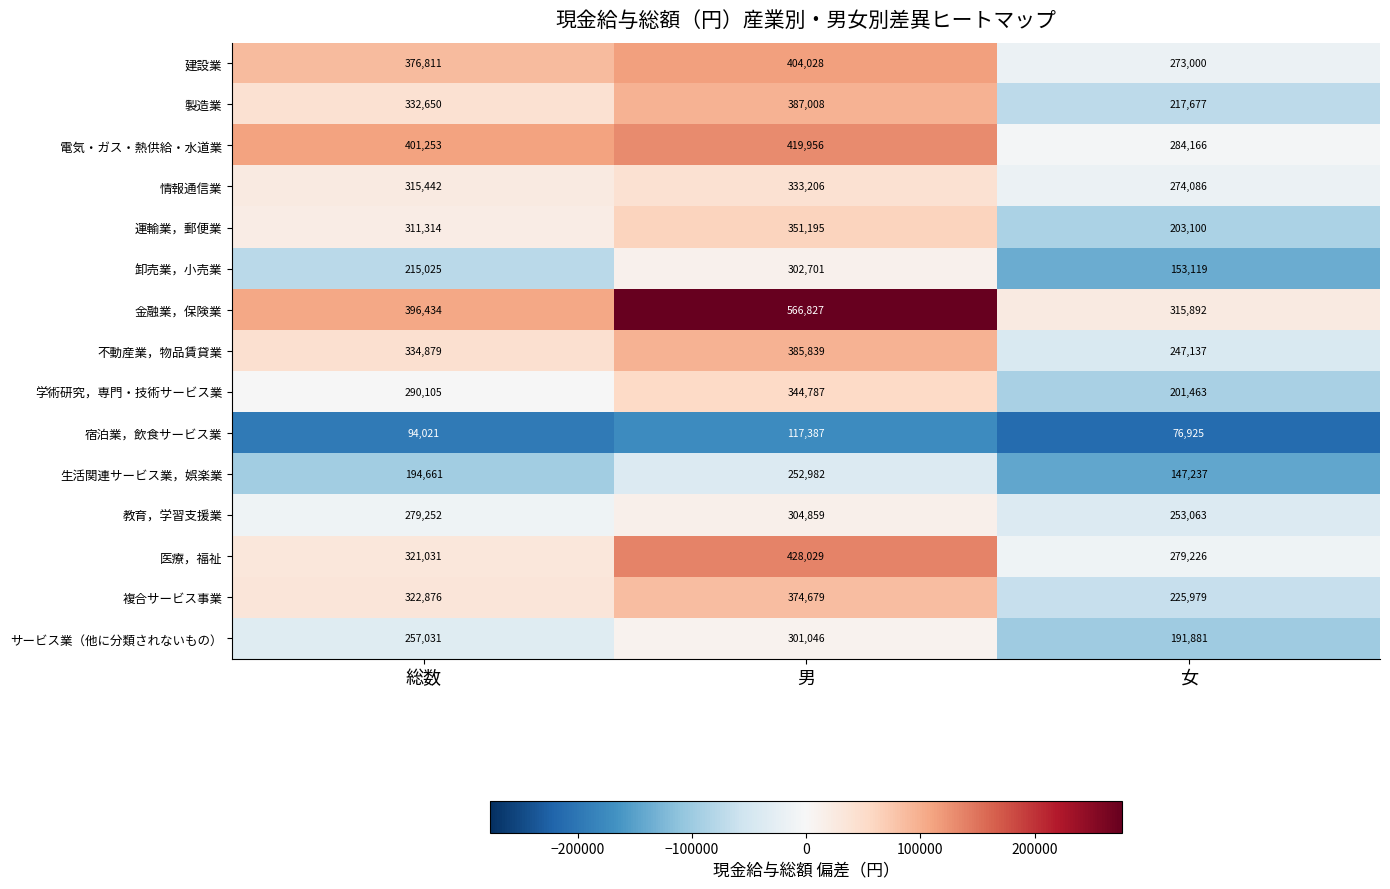

Which series has the widest spread of values?

金融業，保険業